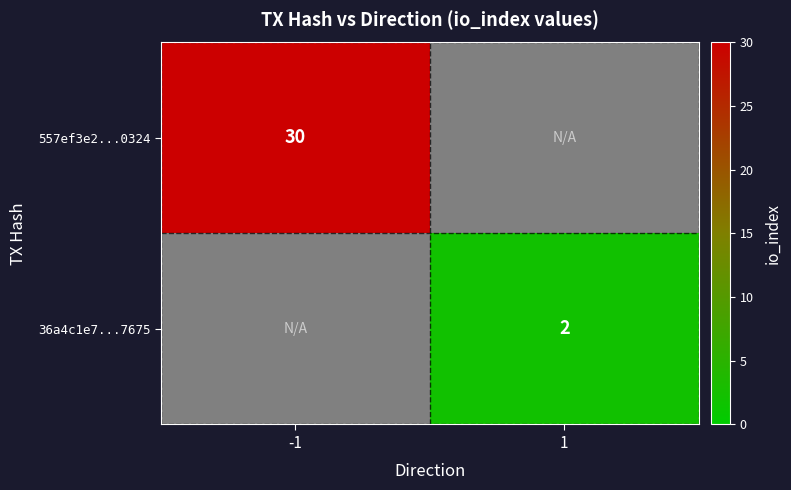

The 557ef3e2...0324 series shows 19 at -1. True or false?

False